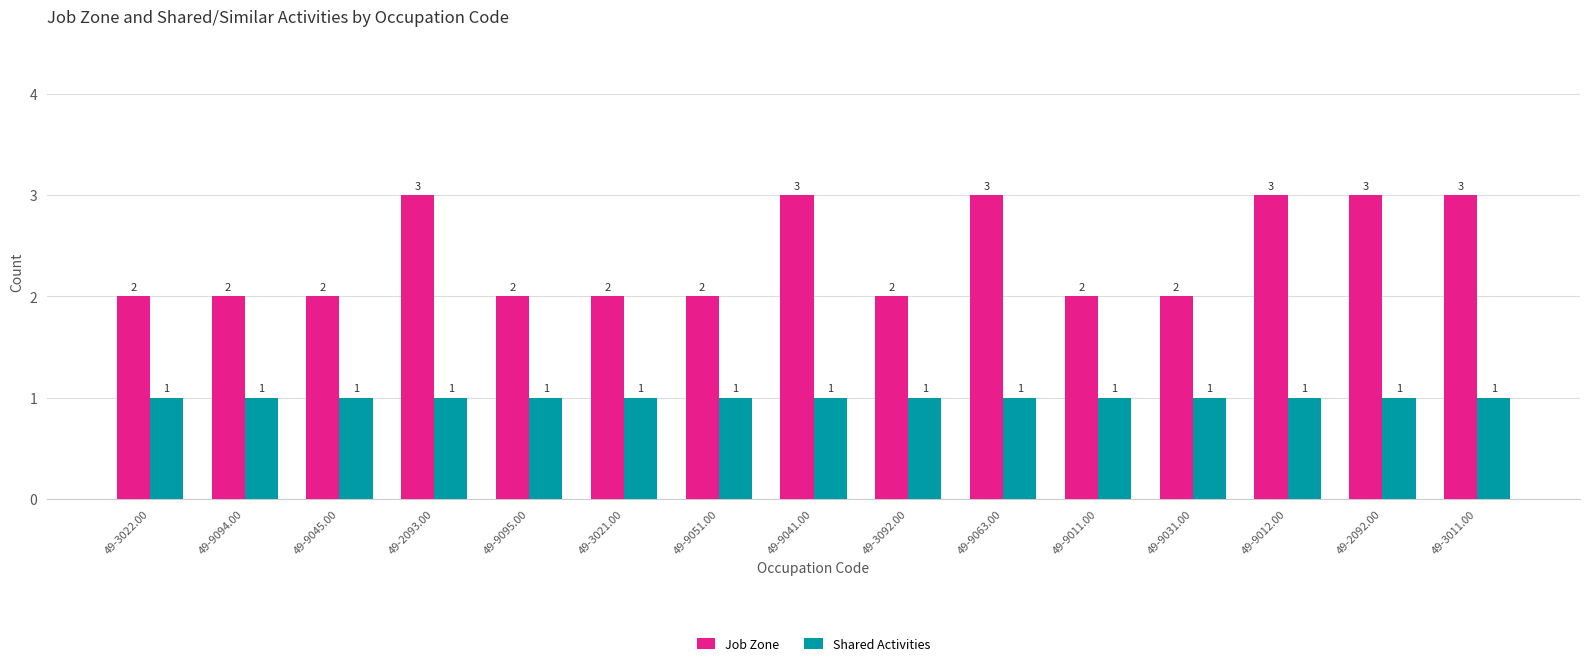

What is the value of the Job Zone bar at the 1st from the left?

2